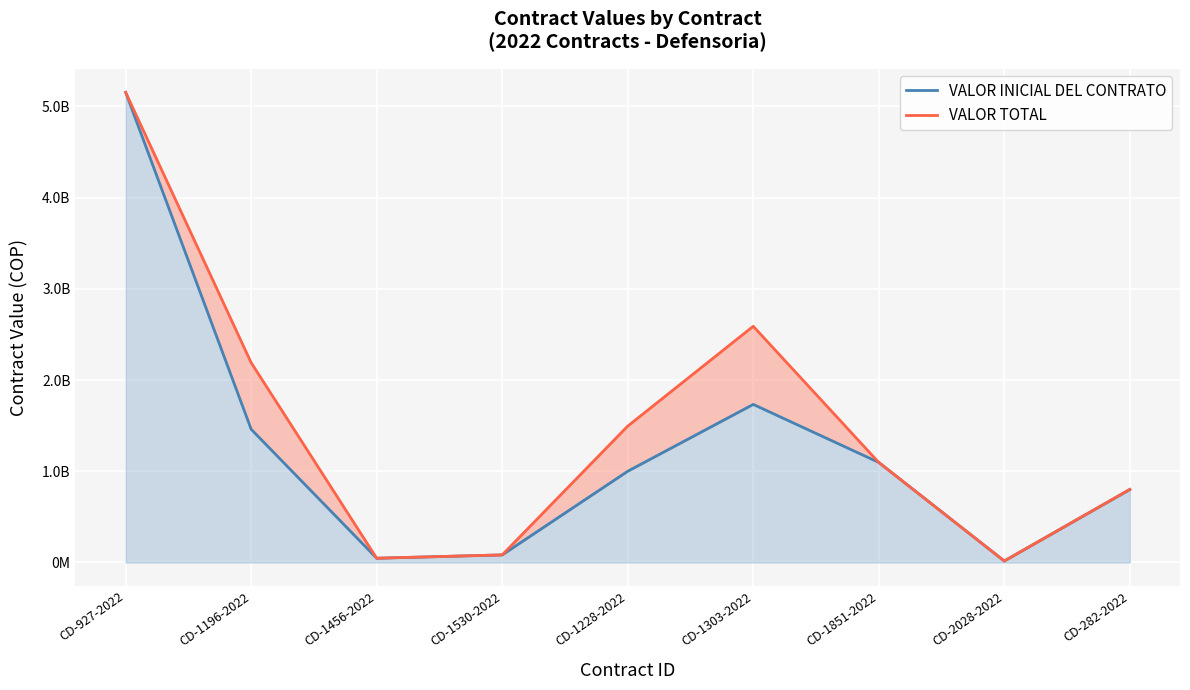

Which series has the largest range (max minus min)?

VALOR INICIAL DEL CONTRATO